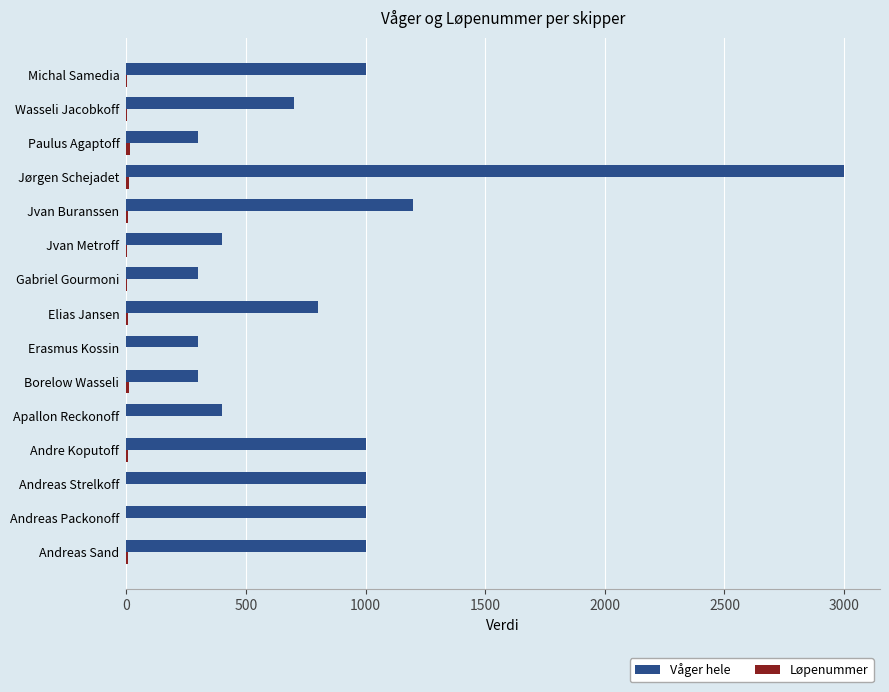

At which category is the sum across all series the highest?

Jørgen Schejadet